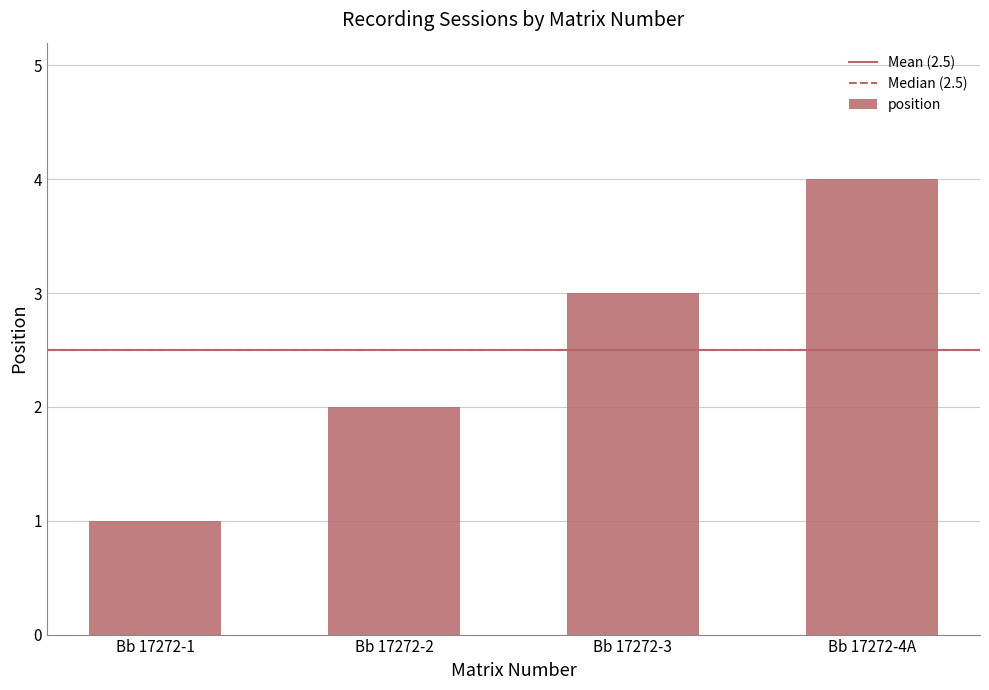

Where is the data nearest to the value 2?

Bb 17272-2